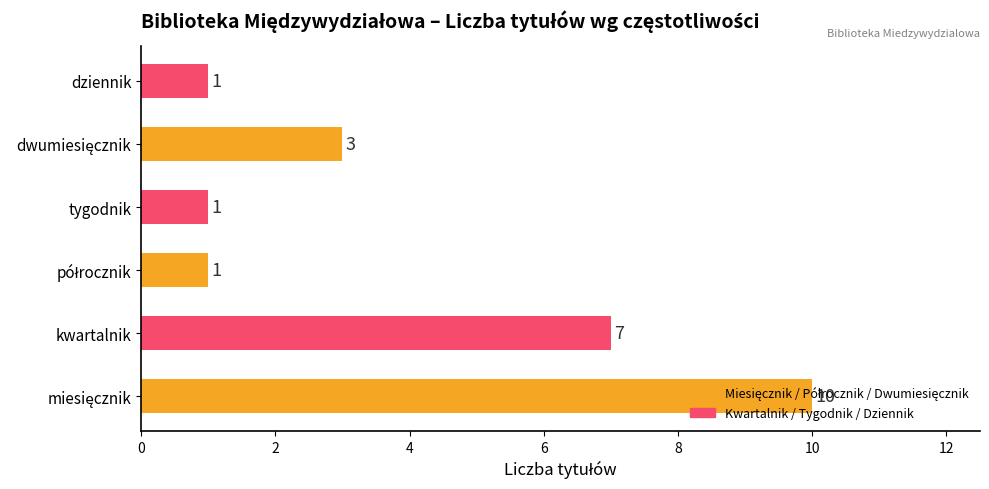

How many categories are shown in the chart?

6